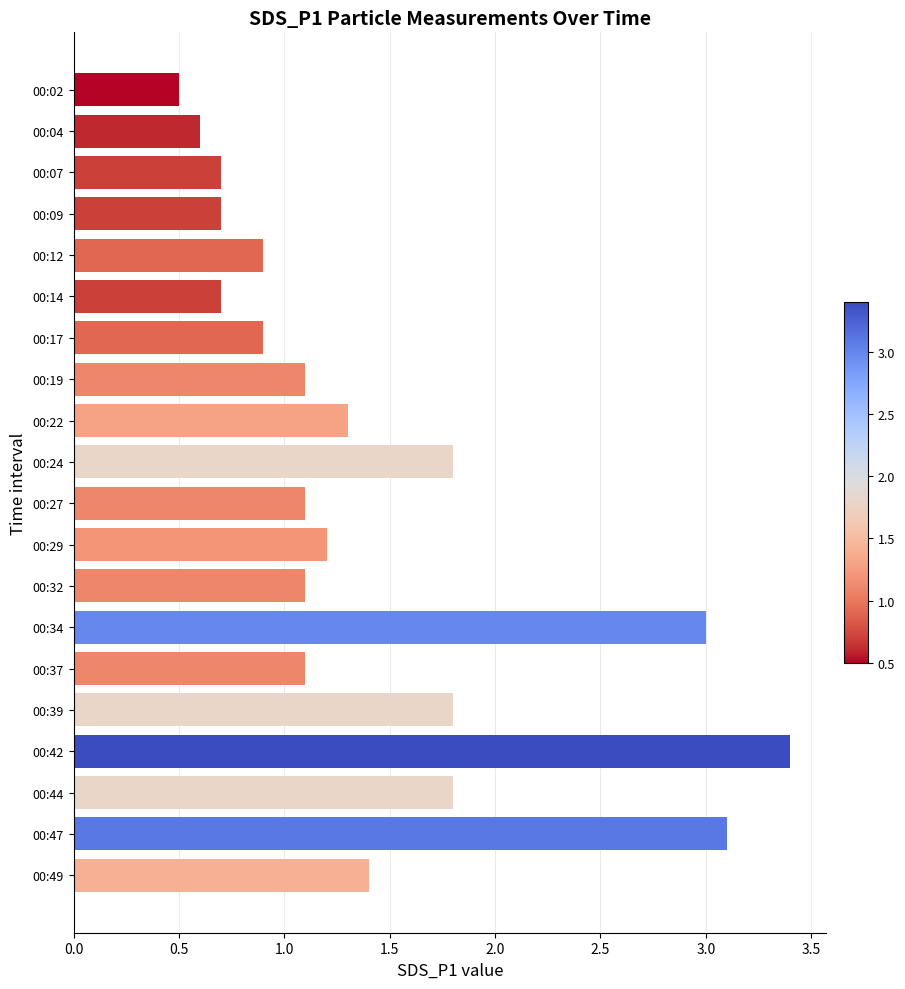

What is the average value?

1.4